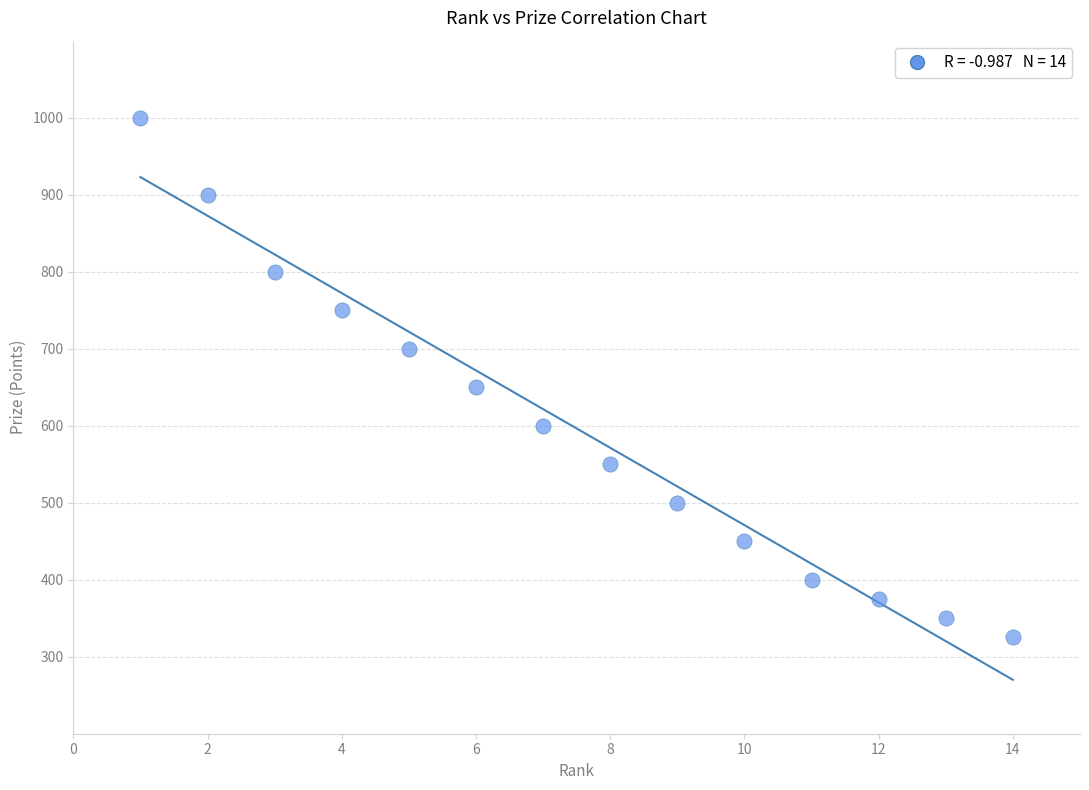

What Y value in the scatter plot is closest to 662?

650